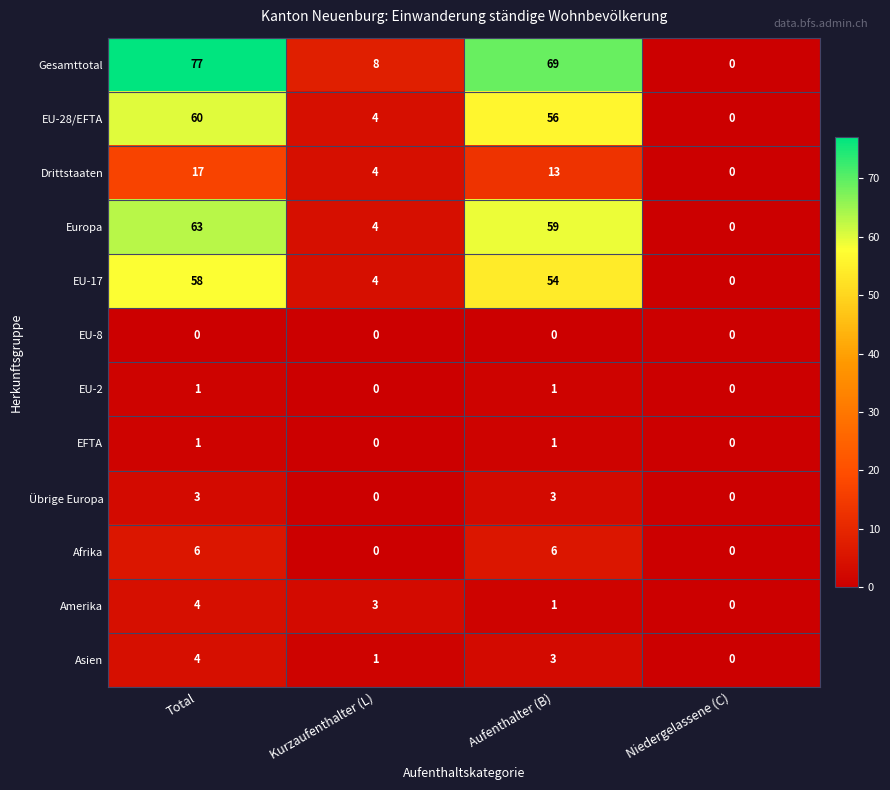

The value of EU-2 at Total is 1. True or false?

True